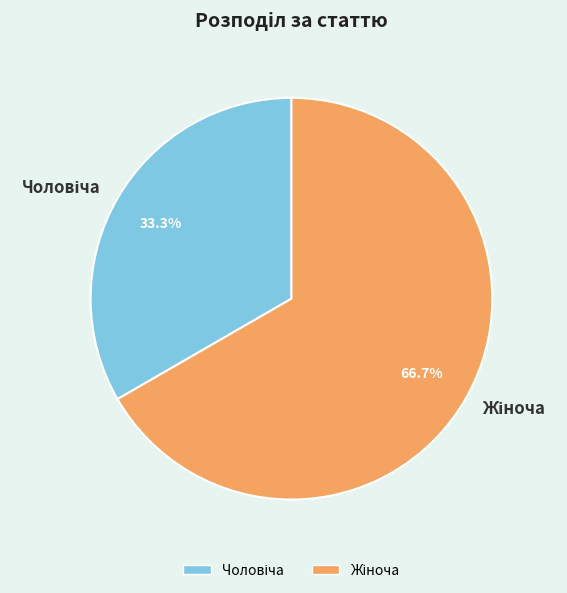

Is there any slice that represents more than half of the pie?

Yes